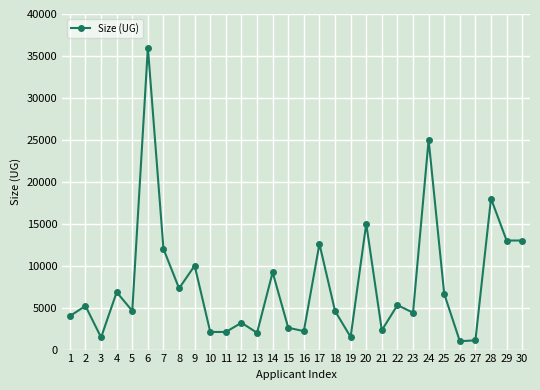

Is it true that the value at 13 is 2000?

True